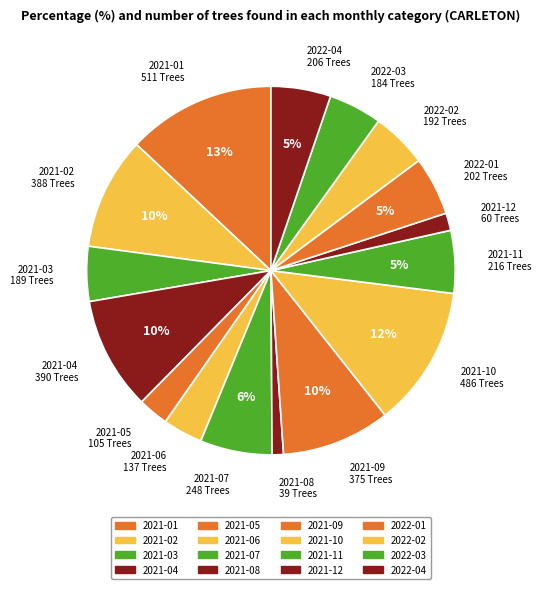

To the nearest percent, what portion does 2021-05 represent?

3%